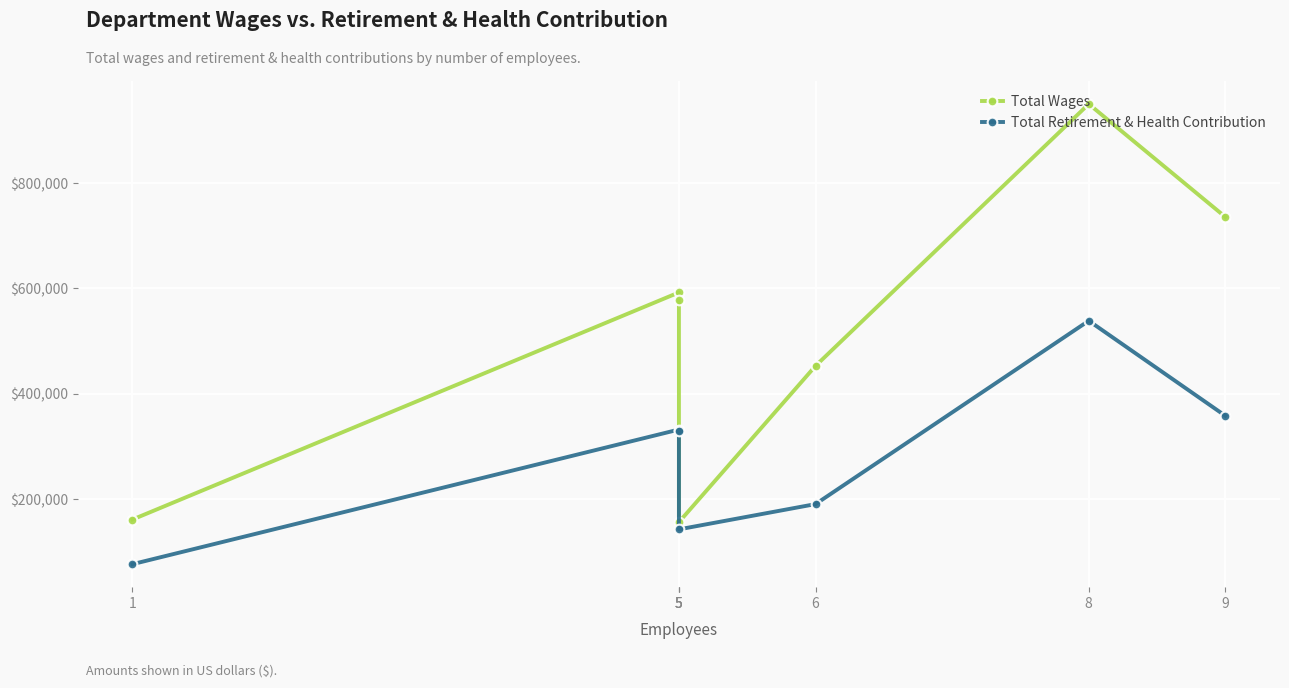

Rank the series by their average value, from highest to lowest.

Total Wages, Total Retirement & Health Contribution